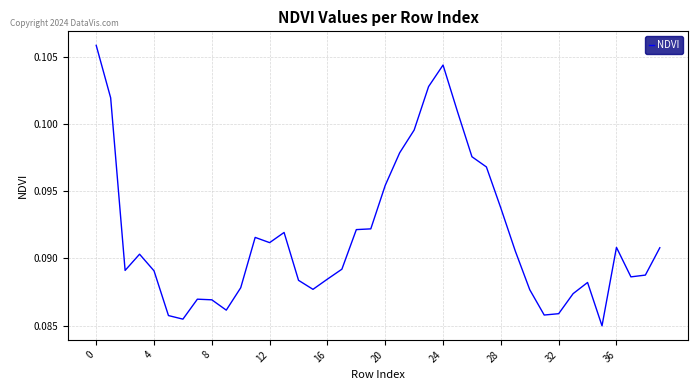

The value at 0 is 0.0. True or false?

False